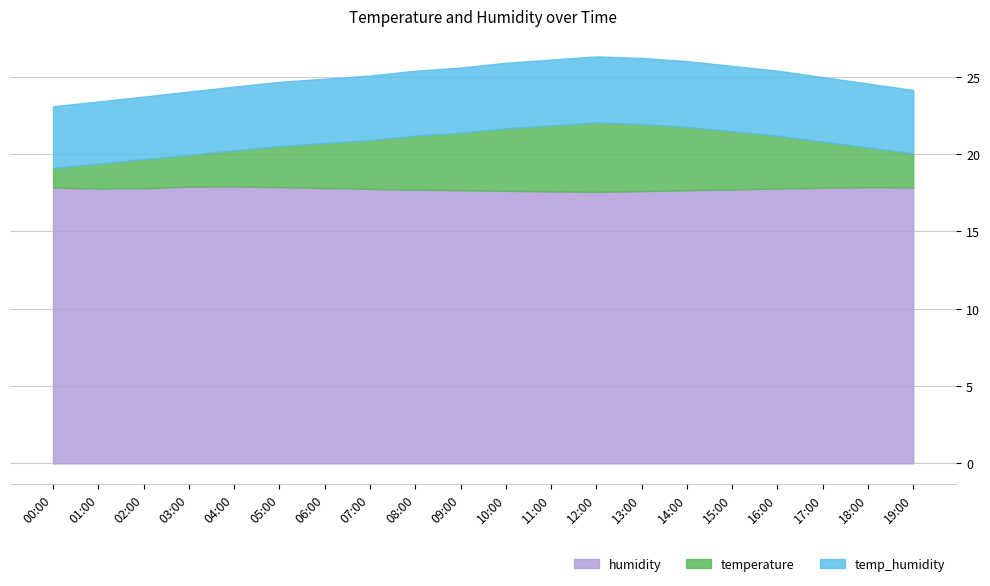

Rank the categories by humidity value from highest to lowest.

04:00, 03:00, 05:00, 18:00, 00:00, 19:00, 17:00, 06:00, 02:00, 01:00, 16:00, 07:00, 15:00, 08:00, 09:00, 14:00, 10:00, 13:00, 11:00, 12:00